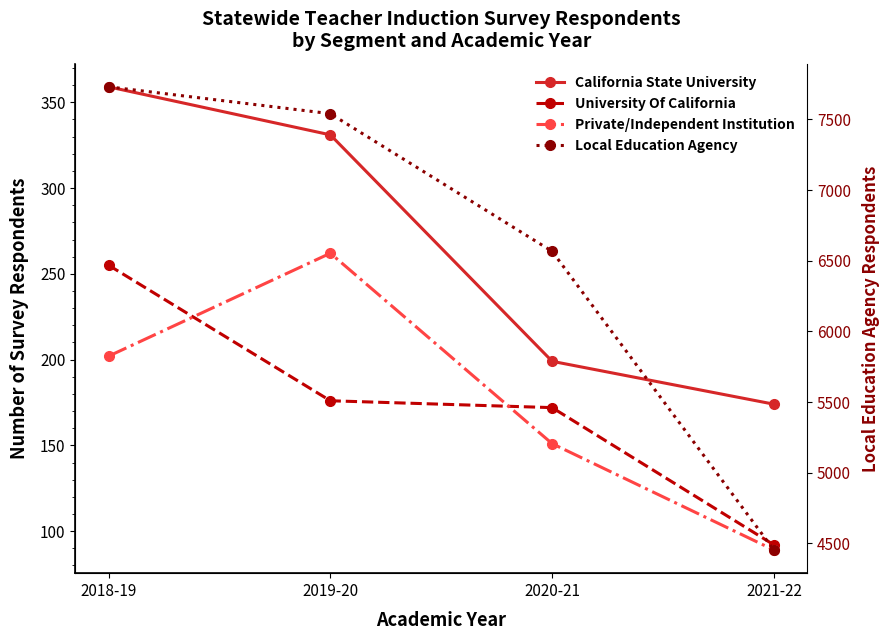

What is the label of the 4th point from the left?

2021-22